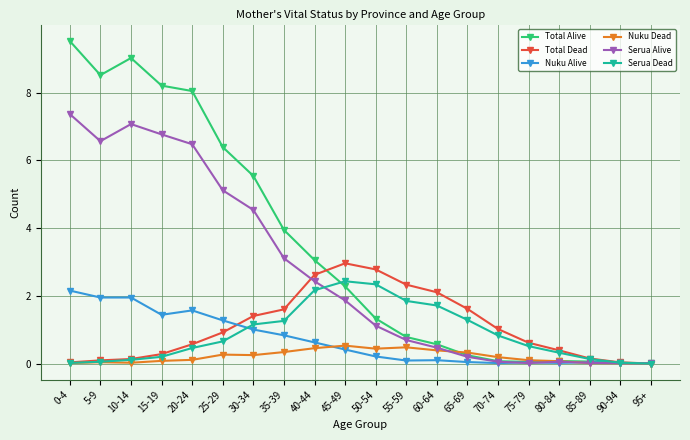

Does the chart have visible grid lines?

Yes